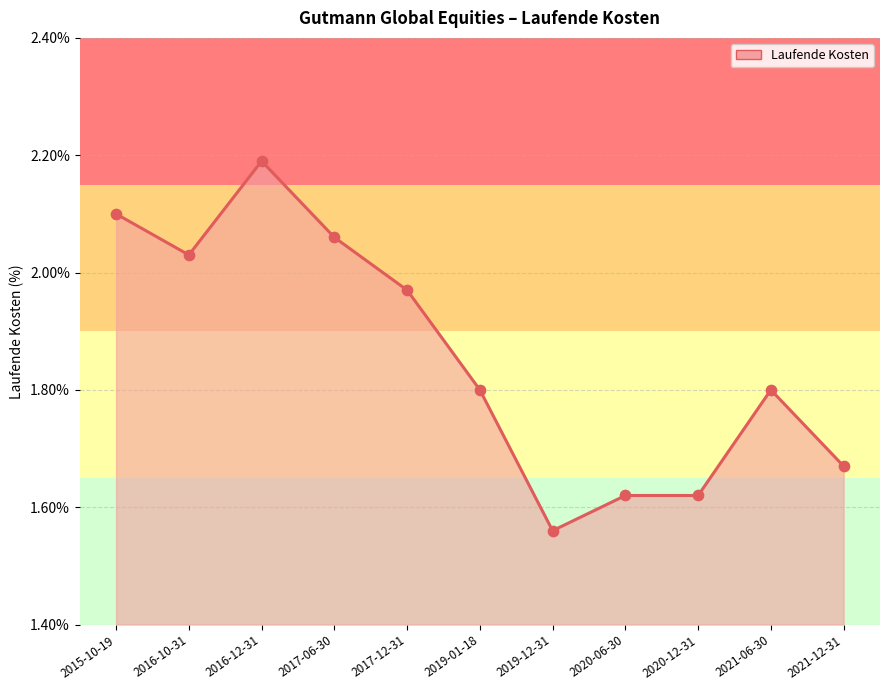

What is the change in value from 2017-06-30 to 2020-12-31?

-0.4